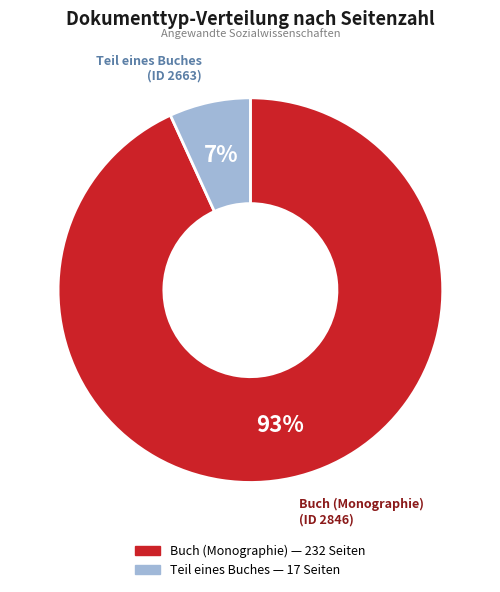

To the nearest percent, what is the difference between the largest and smallest slice percentages?

86%